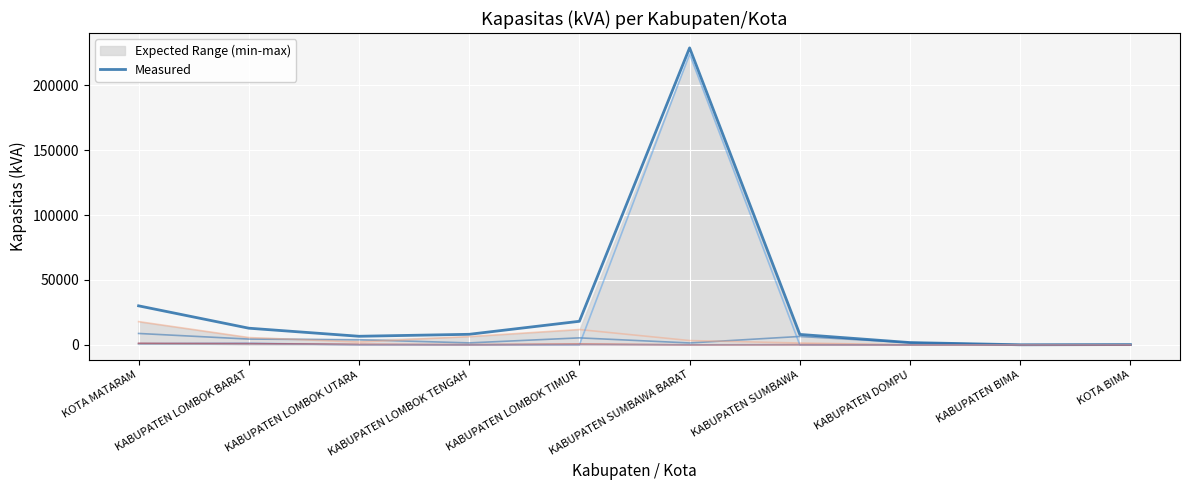

How many data points in SKT Kapasitas 2018 are less than 160?

5